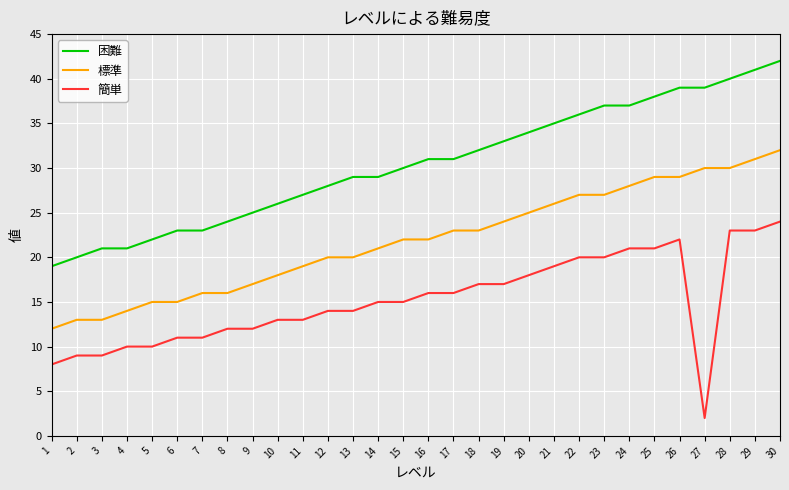

What is the greatest value displayed?

42